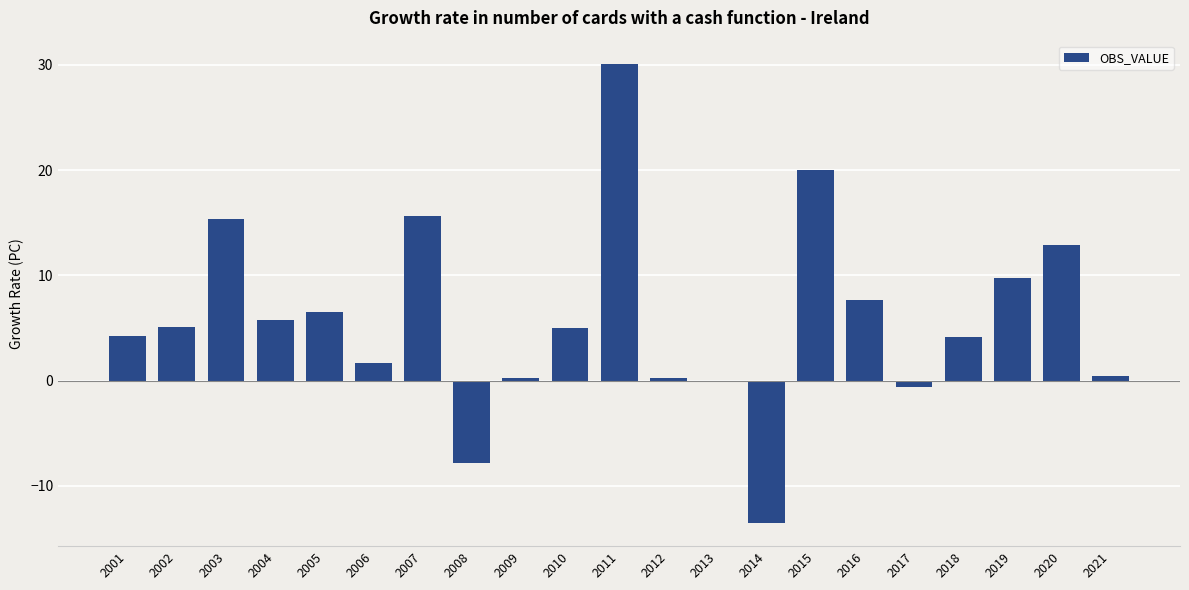

The chart shows a value of 1.6 at 2006. True or false?

True